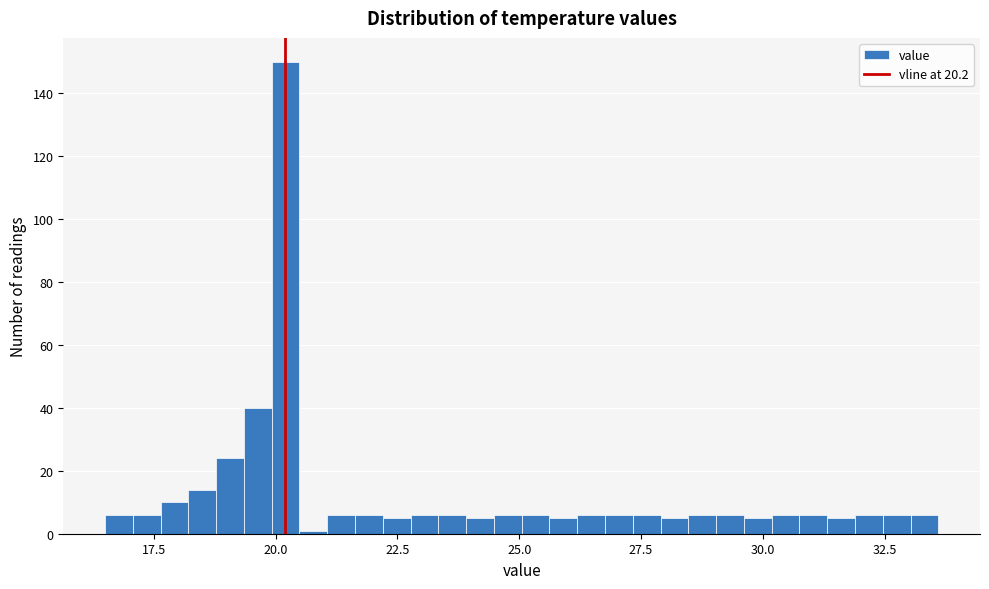

Around what value on the x-axis is the tallest bar? Give the approximate position of its centre, as read against the axis.

20.0